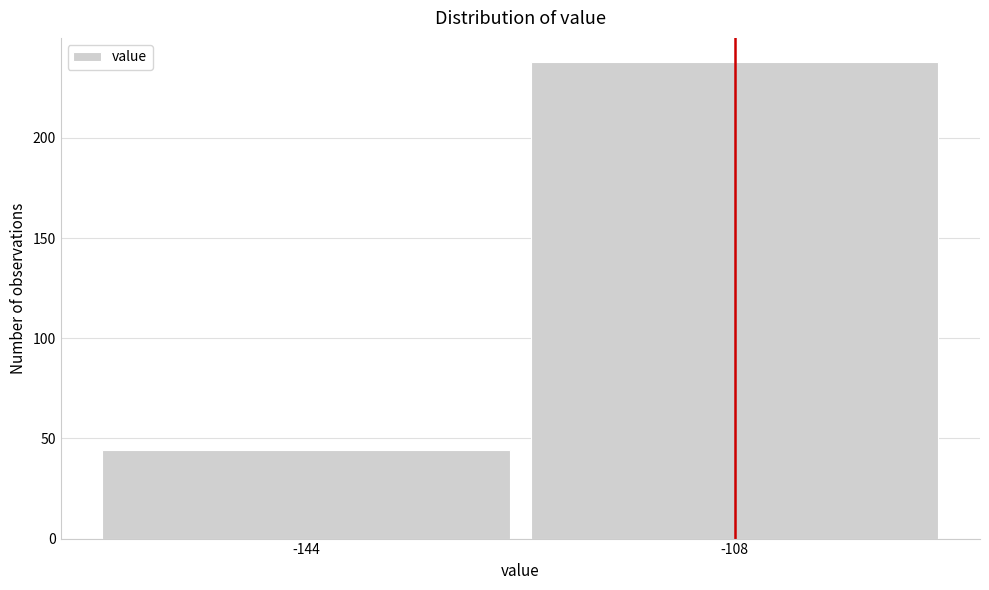

Reading right to left, transcribe all the data shown in this chart.

238	44